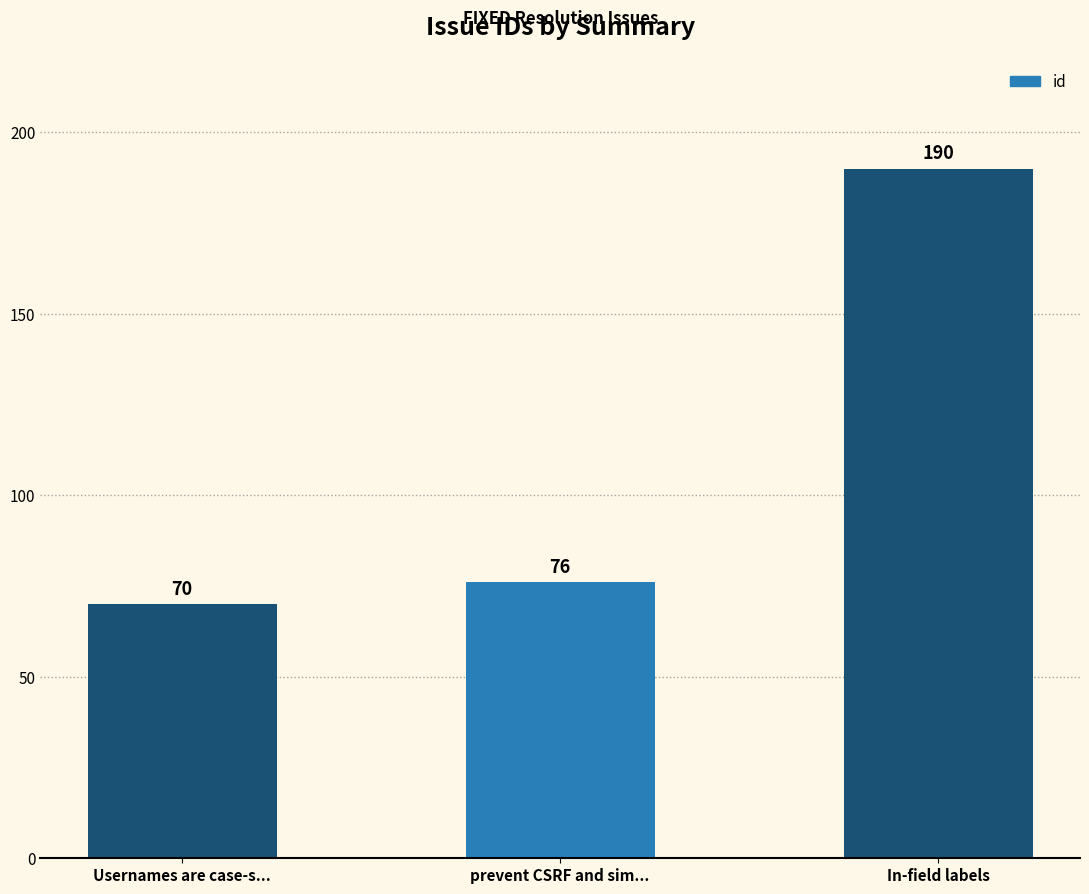

Rank the categories by value from lowest to highest.

Usernames are case-s..., prevent CSRF and sim..., In-field labels